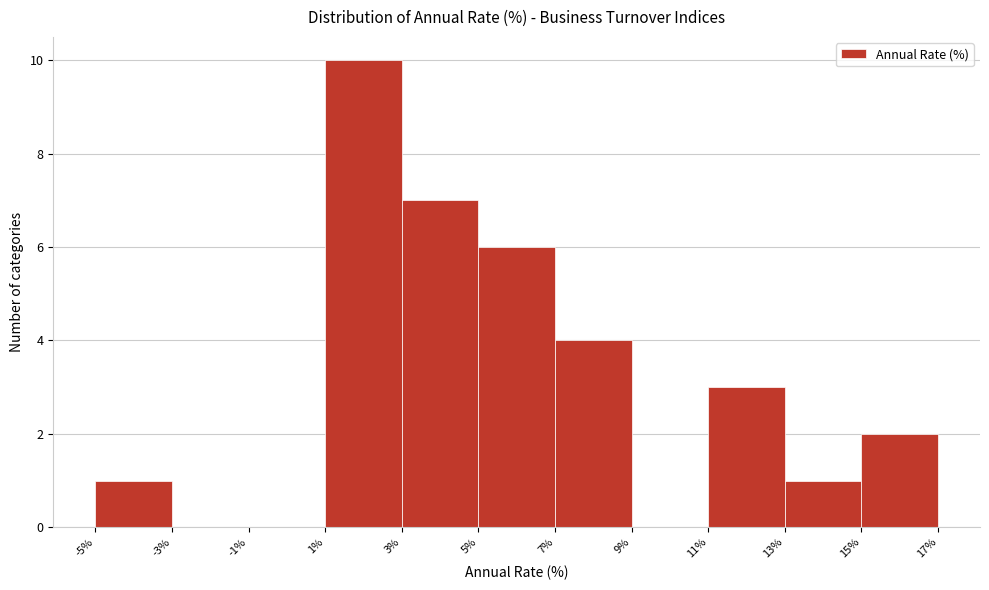

Over which range of the x-axis is the bar tallest?

1% to 3%